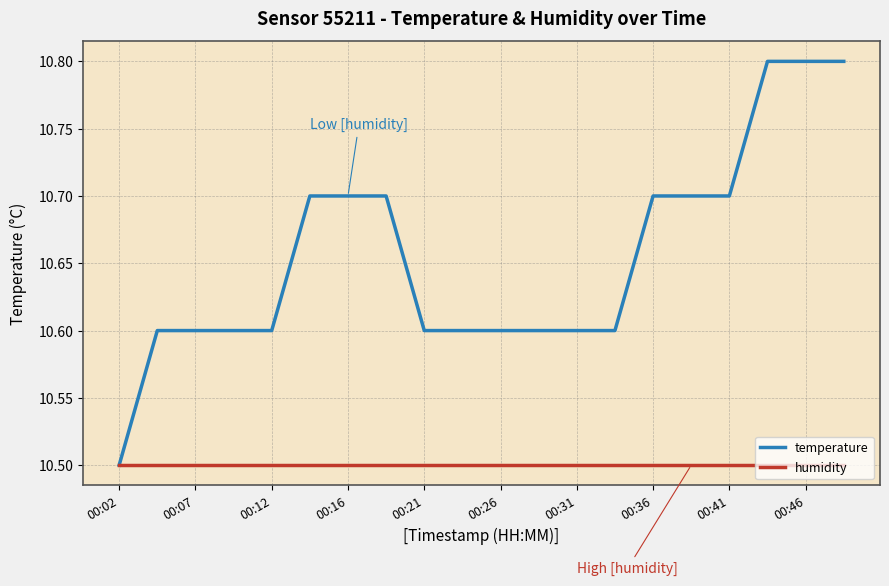

What is the greatest value displayed?

10.8